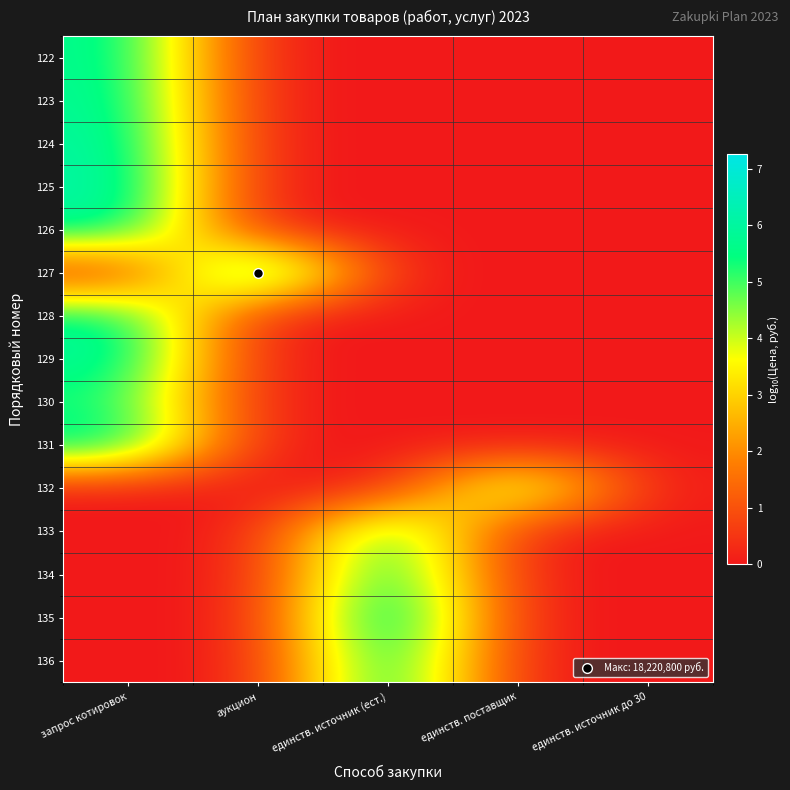

Reading left to right, transcribe all the data shown in this chart.

122: запрос котировок=5.8	аукцион=0.0	единств. источник (ест.)=0.0	единств. поставщик=0.0	единств. источник до 30=0.0
123: запрос котировок=5.9	аукцион=0.0	единств. источник (ест.)=0.0	единств. поставщик=0.0	единств. источник до 30=0.0
124: запрос котировок=6.1	аукцион=0.0	единств. источник (ест.)=0.0	единств. поставщик=0.0	единств. источник до 30=0.0
125: запрос котировок=6.3	аукцион=0.0	единств. источник (ест.)=0.0	единств. поставщик=0.0	единств. источник до 30=0.0
126: запрос котировок=6.0	аукцион=0.0	единств. источник (ест.)=0.0	единств. поставщик=0.0	единств. источник до 30=0.0
127: запрос котировок=0.0	аукцион=7.3	единств. источник (ест.)=0.0	единств. поставщик=0.0	единств. источник до 30=0.0
128: запрос котировок=5.9	аукцион=0.0	единств. источник (ест.)=0.0	единств. поставщик=0.0	единств. источник до 30=0.0
129: запрос котировок=6.1	аукцион=0.0	единств. источник (ест.)=0.0	единств. поставщик=0.0	единств. источник до 30=0.0
130: запрос котировок=5.3	аукцион=0.0	единств. источник (ест.)=0.0	единств. поставщик=0.0	единств. источник до 30=0.0
131: запрос котировок=6.0	аукцион=0.0	единств. источник (ест.)=0.0	единств. поставщик=0.0	единств. источник до 30=0.0
132: запрос котировок=0.0	аукцион=0.0	единств. источник (ест.)=0.0	единств. поставщик=5.3	единств. источник до 30=0.0
133: запрос котировок=0.0	аукцион=0.0	единств. источник (ест.)=6.0	единств. поставщик=0.0	единств. источник до 30=0.0
134: запрос котировок=0.0	аукцион=0.0	единств. источник (ест.)=6.4	единств. поставщик=0.0	единств. источник до 30=0.0
135: запрос котировок=0.0	аукцион=0.0	единств. источник (ест.)=7.1	единств. поставщик=0.0	единств. источник до 30=0.0
136: запрос котировок=0.0	аукцион=0.0	единств. источник (ест.)=6.5	единств. поставщик=0.0	единств. источник до 30=0.0